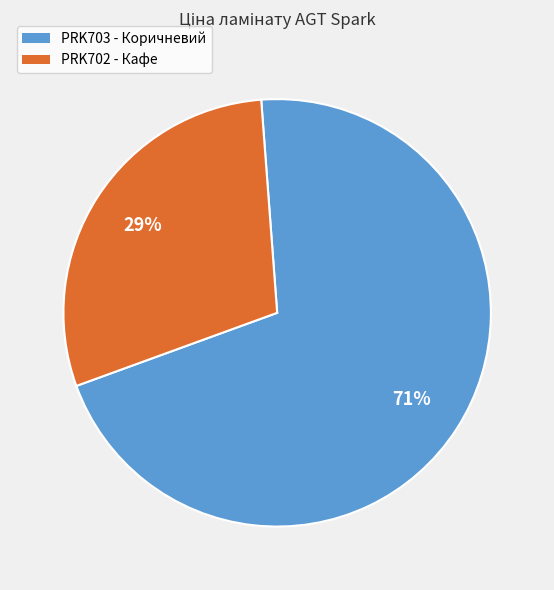

What is the ratio of the value at PRK703 - Коричневий to the value at PRK702 - Кафе?

2.4